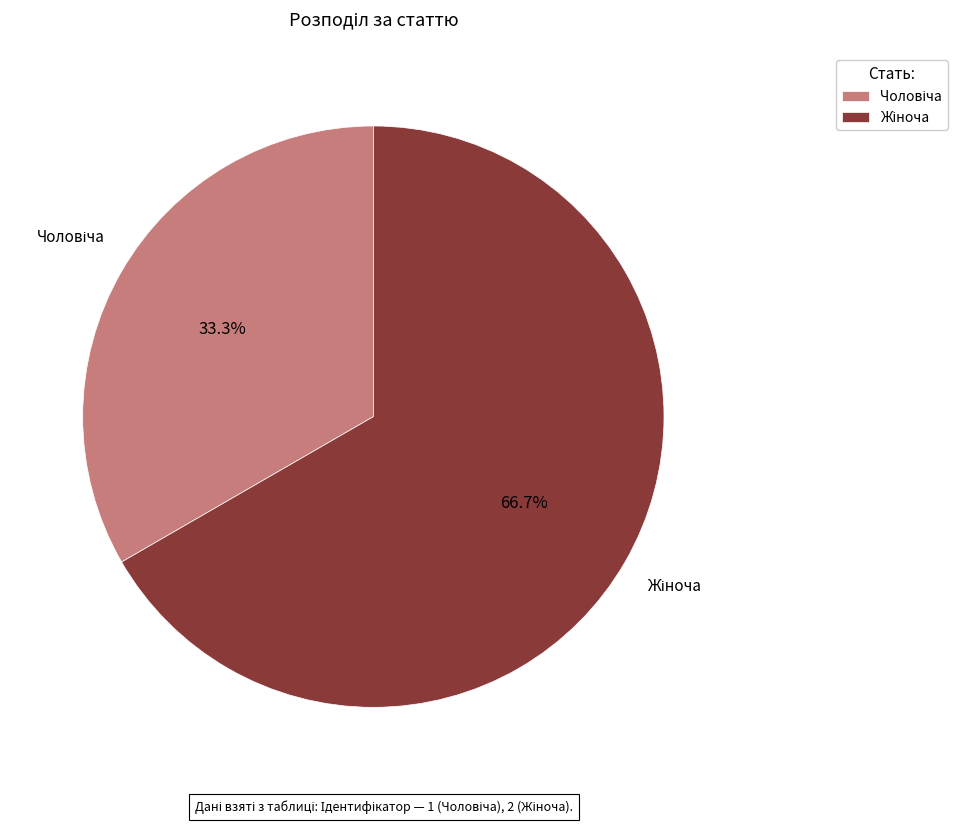

Count the number of slices in the pie.

2